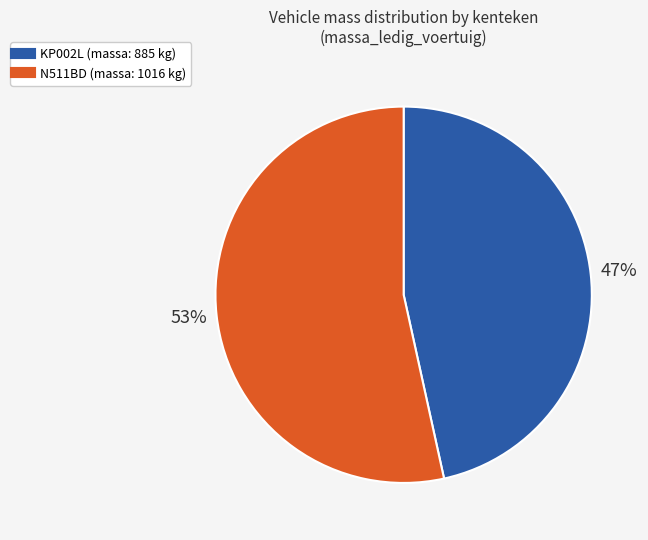

To the nearest percent, what is the combined percentage of N511BD and KP002L?

100%